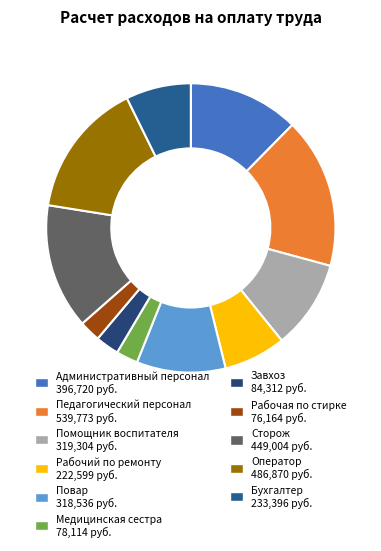

What percentage is the Оператор slice, to the nearest percent?

15%